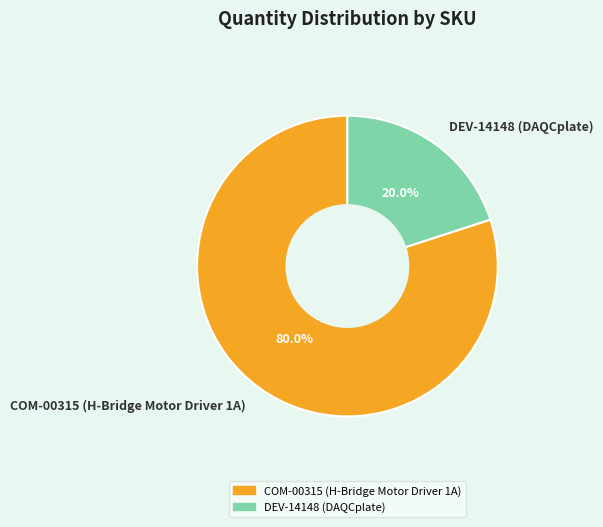

Is it true that DEV-14148 (DAQCplate) is 20% of the pie?

True